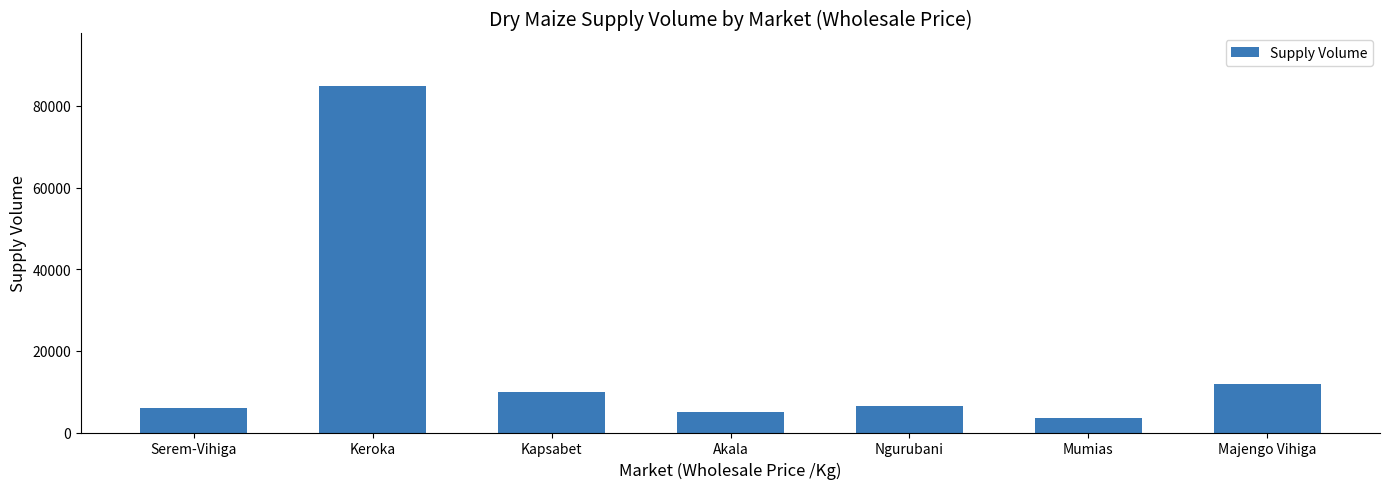

The value at Majengo Vihiga is 12000. True or false?

True